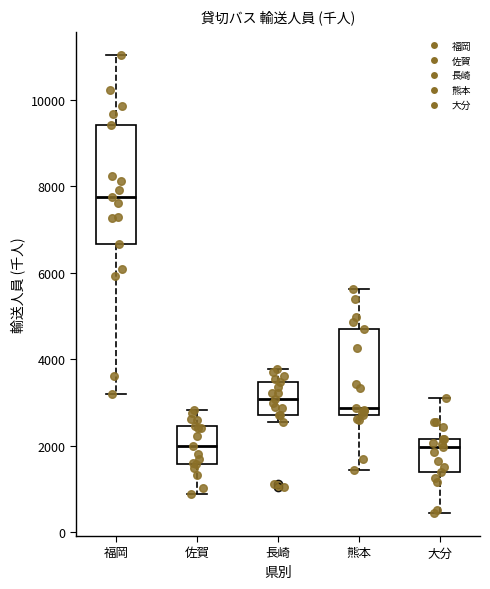

Which box is the tallest, from its lower edge to its upper edge?

福岡